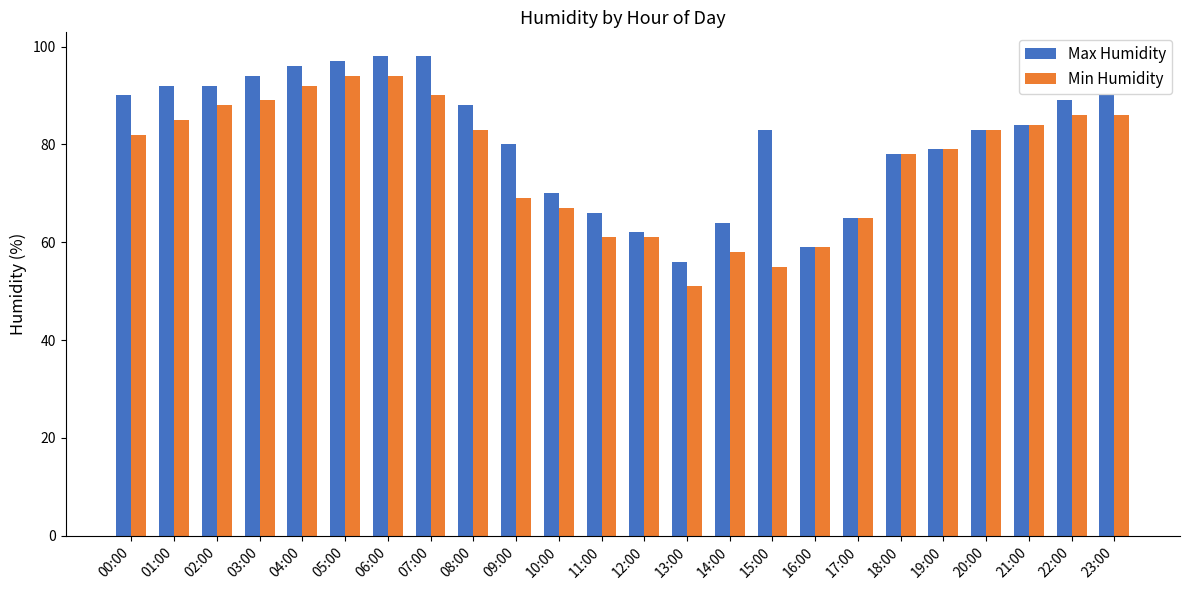

Which series has the largest total across all categories?

Max Humidity